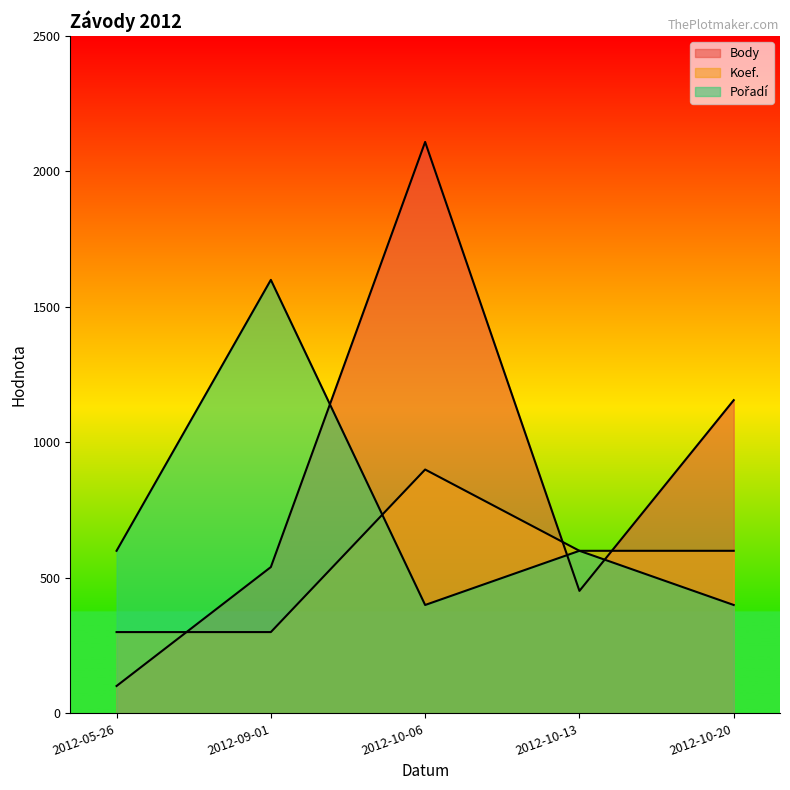

What is the spread (max minus min) of values at 2012-05-26?

499